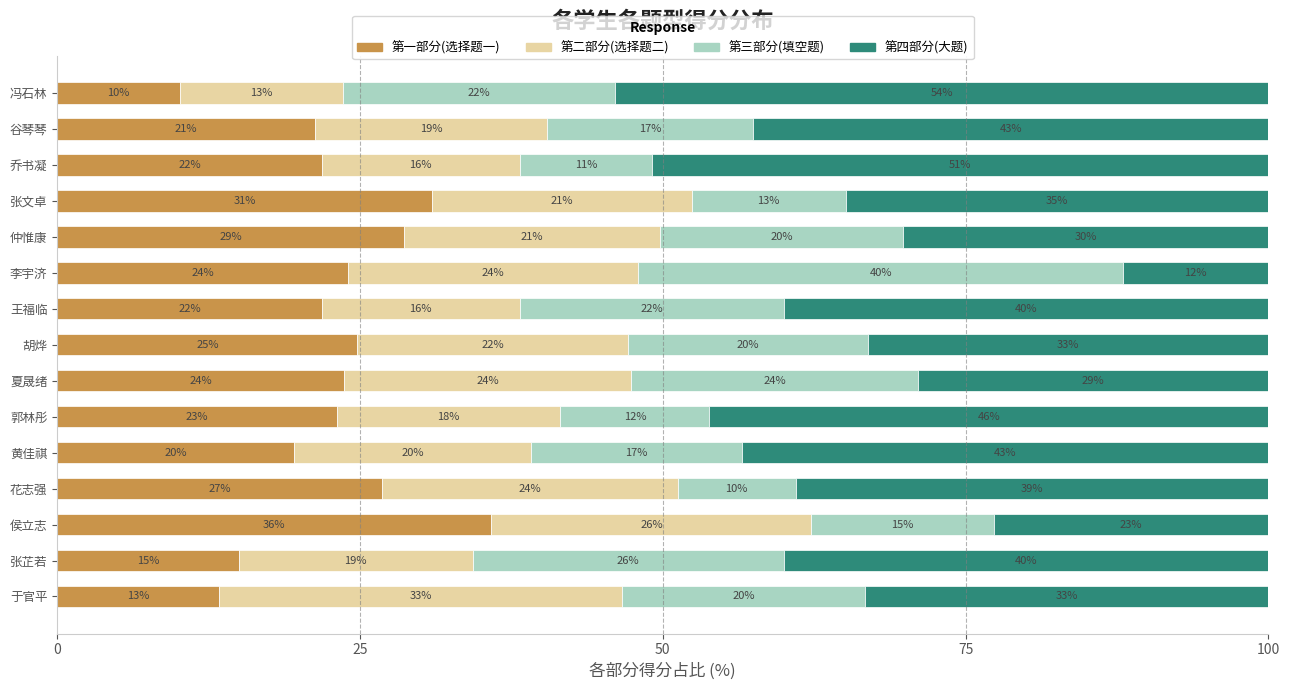

What is the minimum value for 第一部分(选择题一)?

10.1